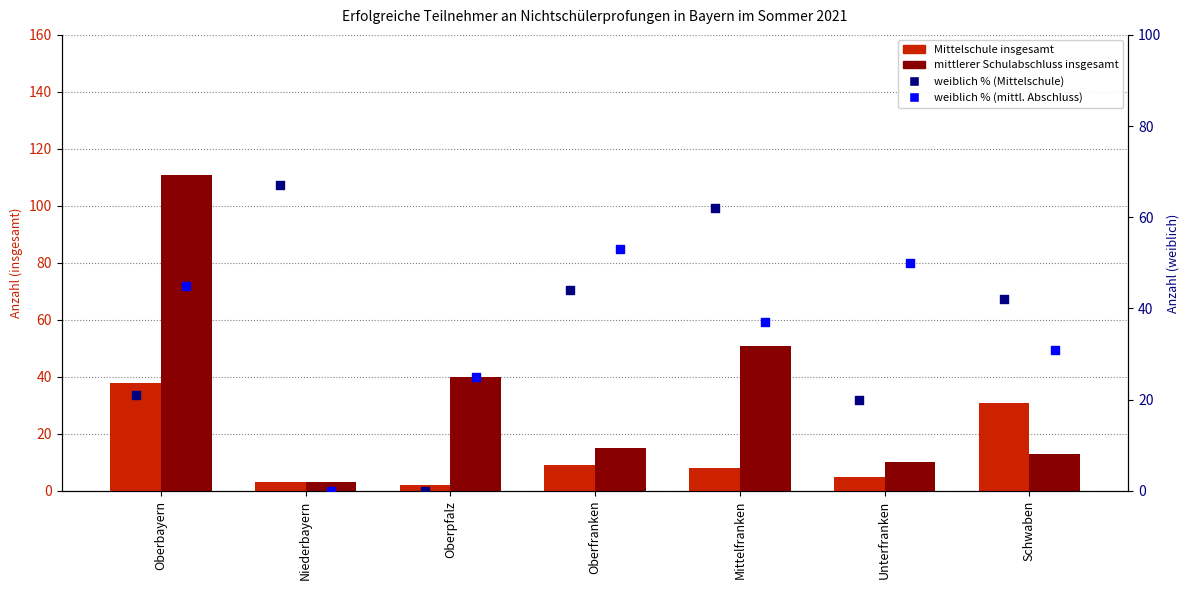

What is the total value across all series at Oberbayern?

215